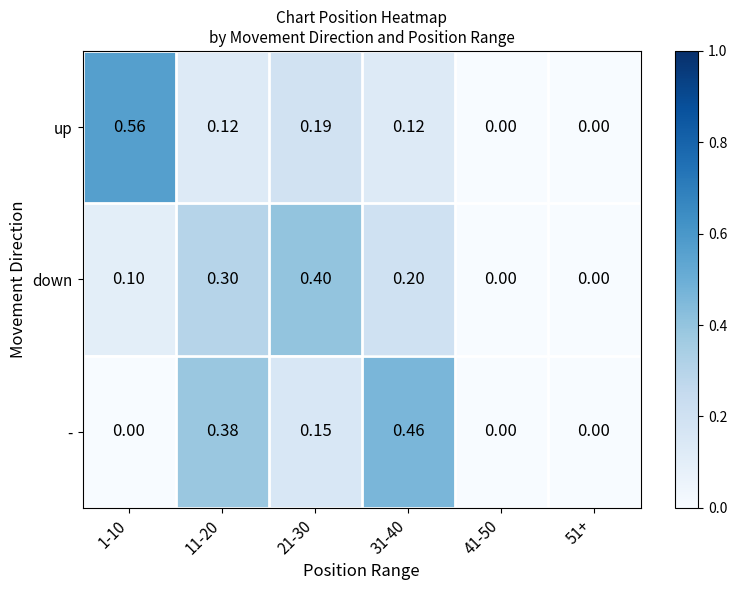

How many categories are shown in the chart?

6